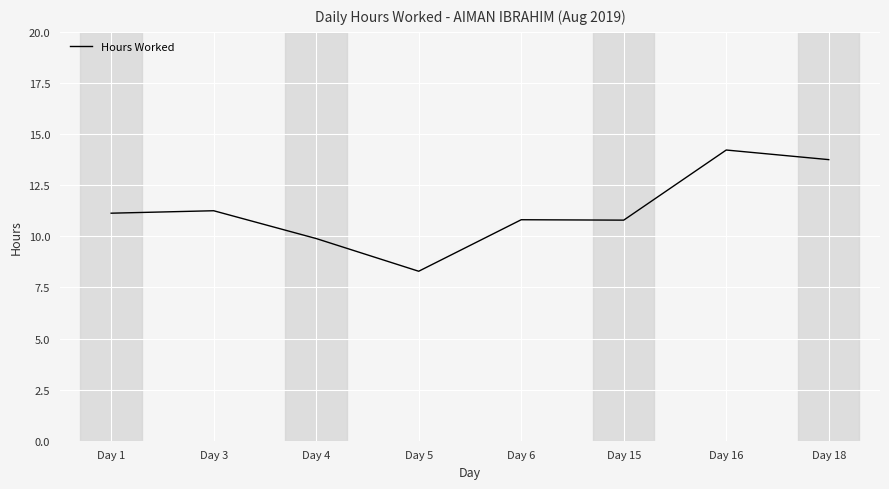

Is it true that the value at Day 18 is 8.8?

False